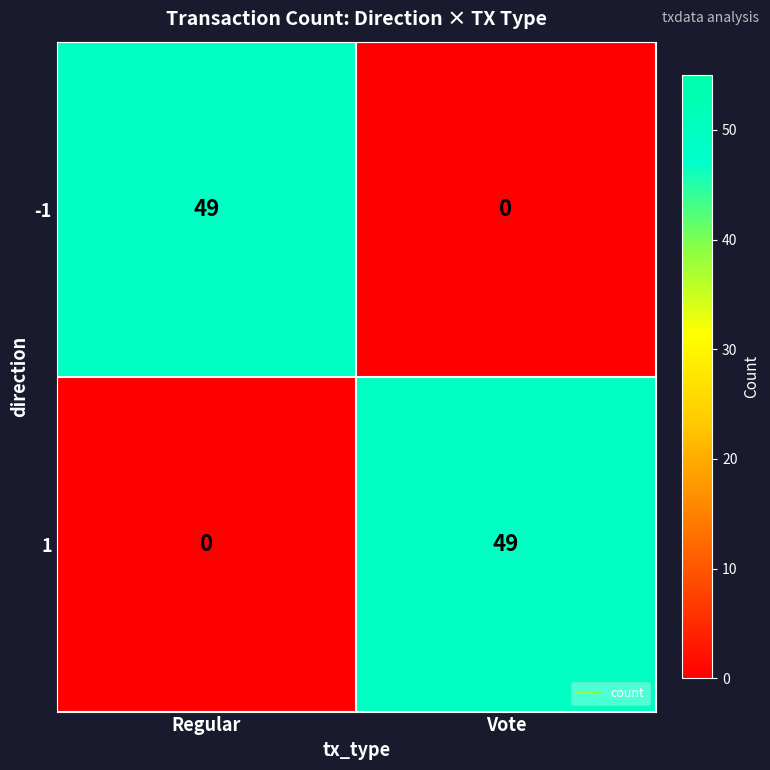

At which label is -1 closest to 24?

Vote